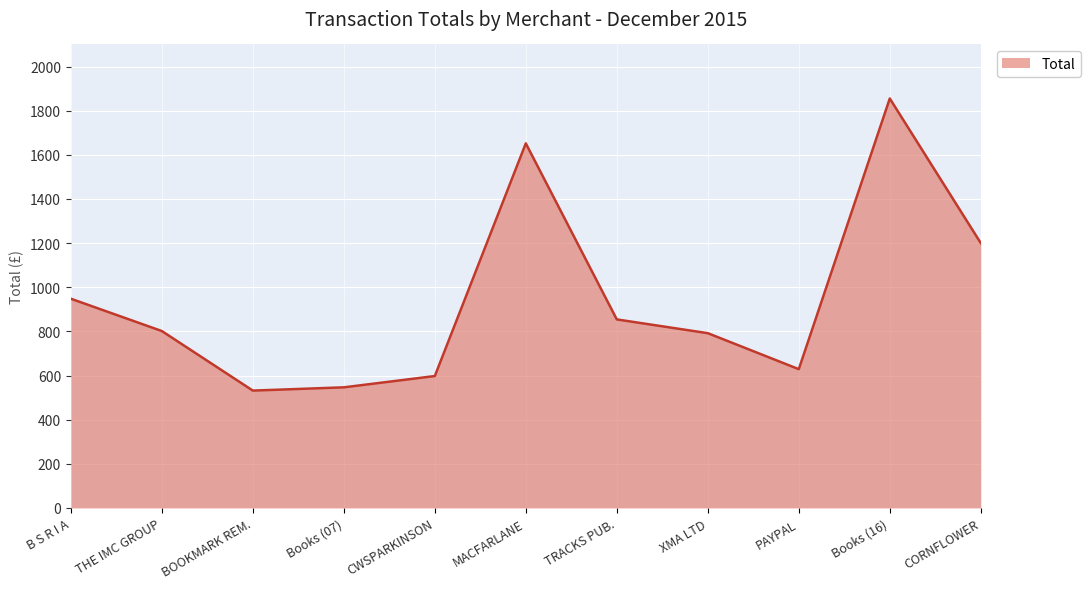

Reading right to left, list all the values displayed in this chart.

1200.0	1855.2	628.8	791.9	854.2	1651.8	597.7	546.5	531.7	801.6	948.0